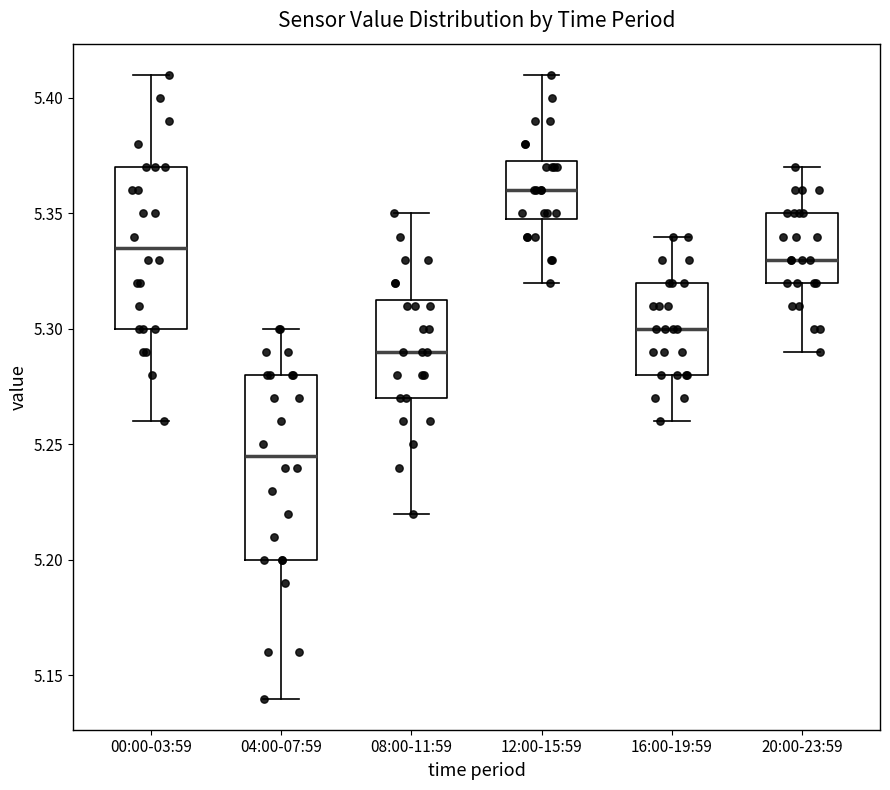

Where does the upper whisker of the box for 16:00-19:59 end on the y-axis? The values are not printed on the chart, so give them approximately, as read against the axis.

5.340